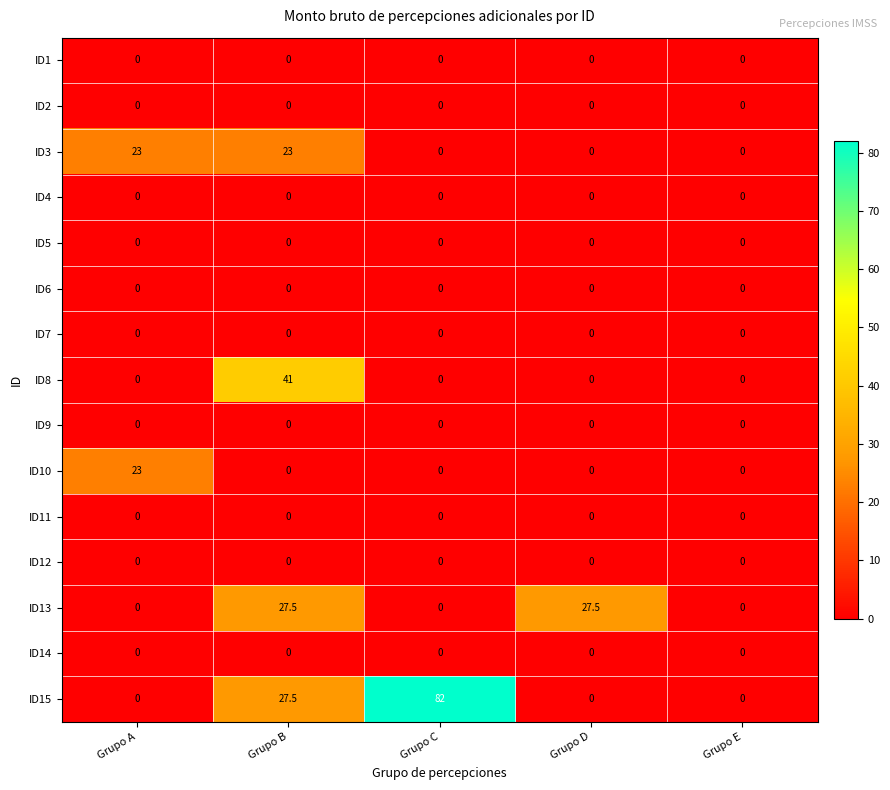

What is the average value of the ID15 series?

21.9